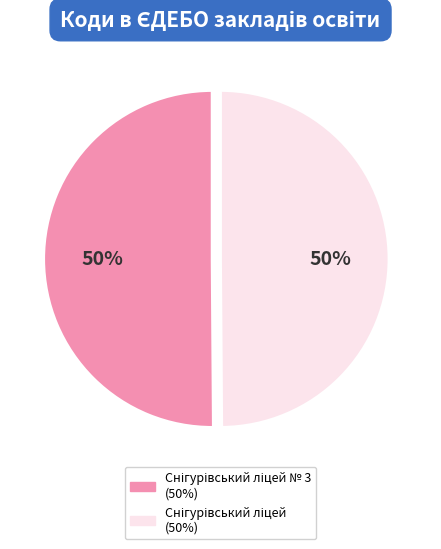

To the nearest percent, what is the average slice percentage?

50%